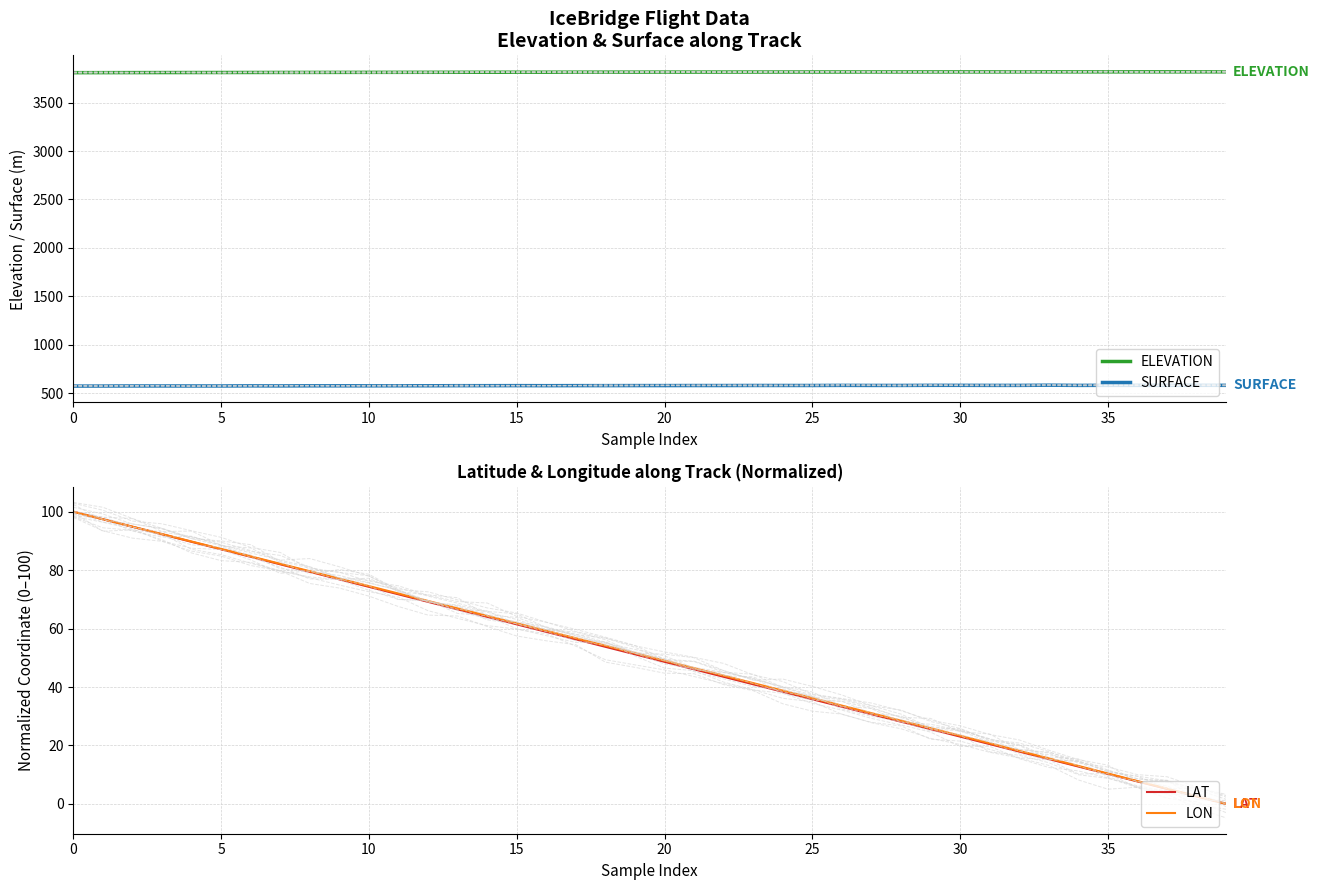

What is the sum of all LAT values?

1997.8